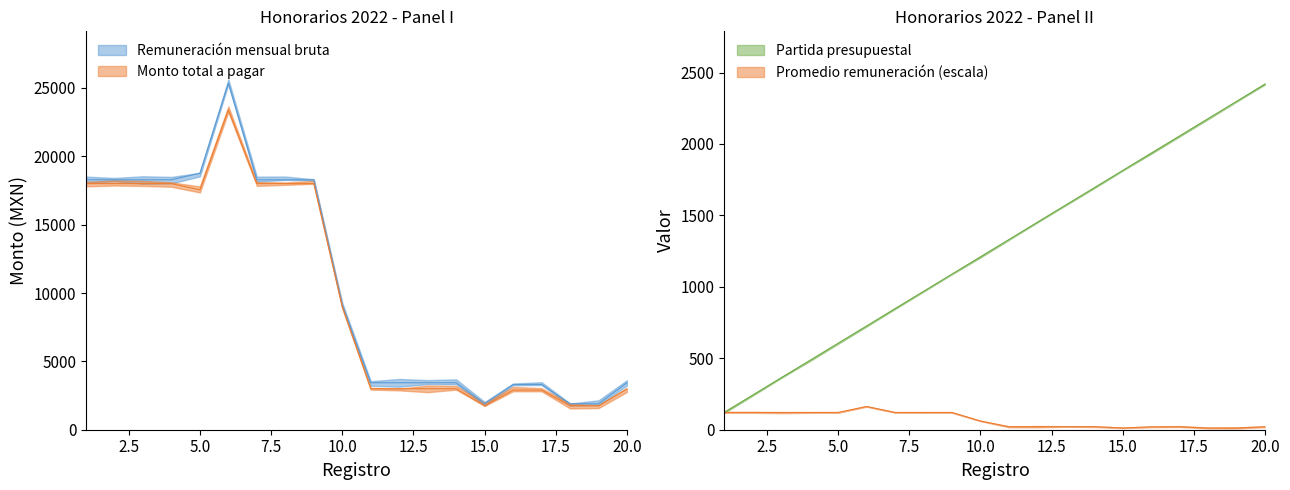

What is the sum of the Monto total a pagar values at 12 and 5?

20544